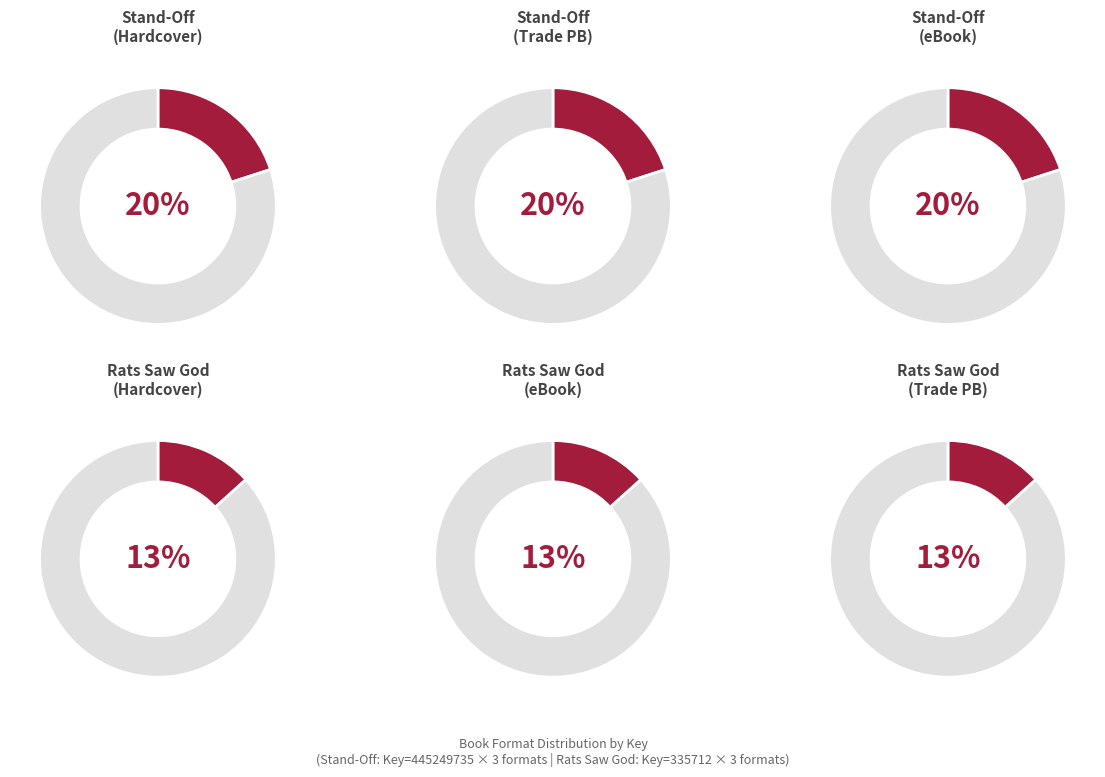

To the nearest percent, what is the difference between the largest and smallest slice percentages?

7%